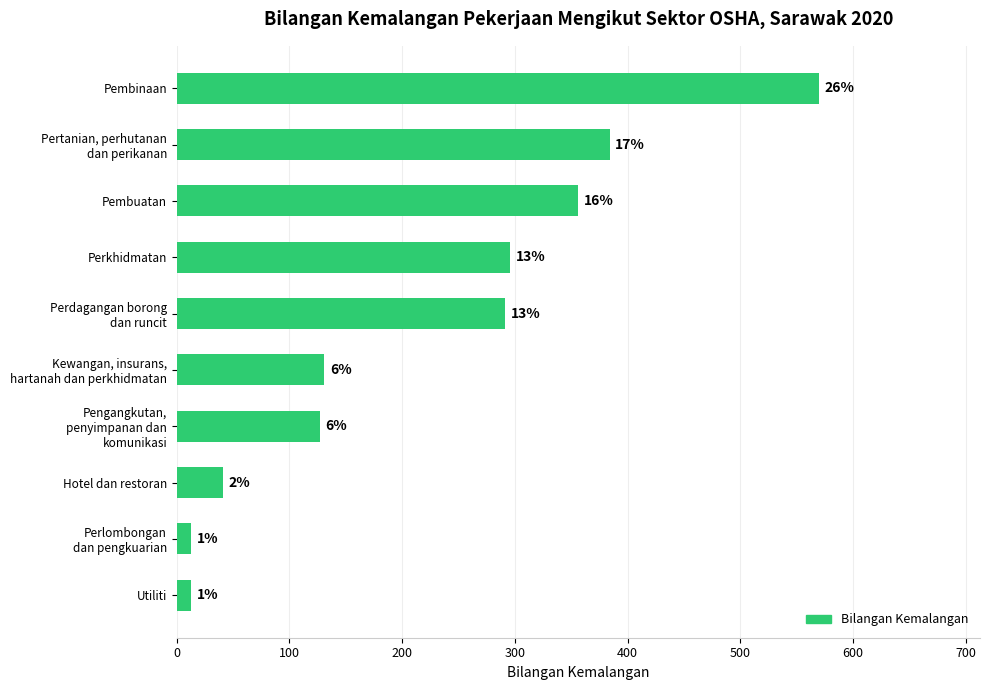

What is the sum of all values?

2222